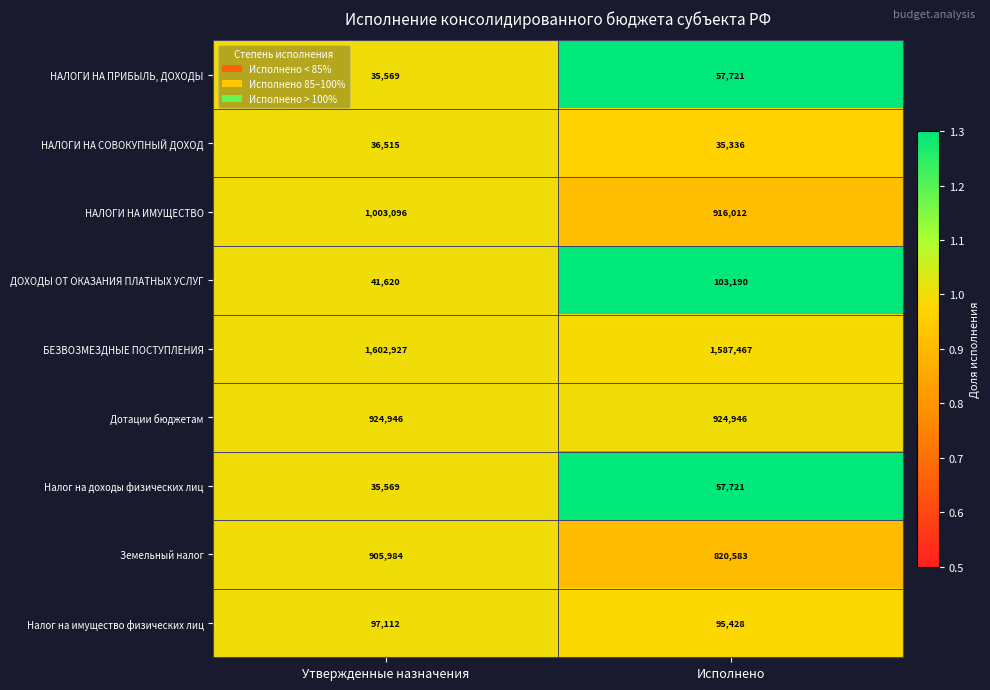

At which category is the sum across all series the highest?

Утвержденные назначения